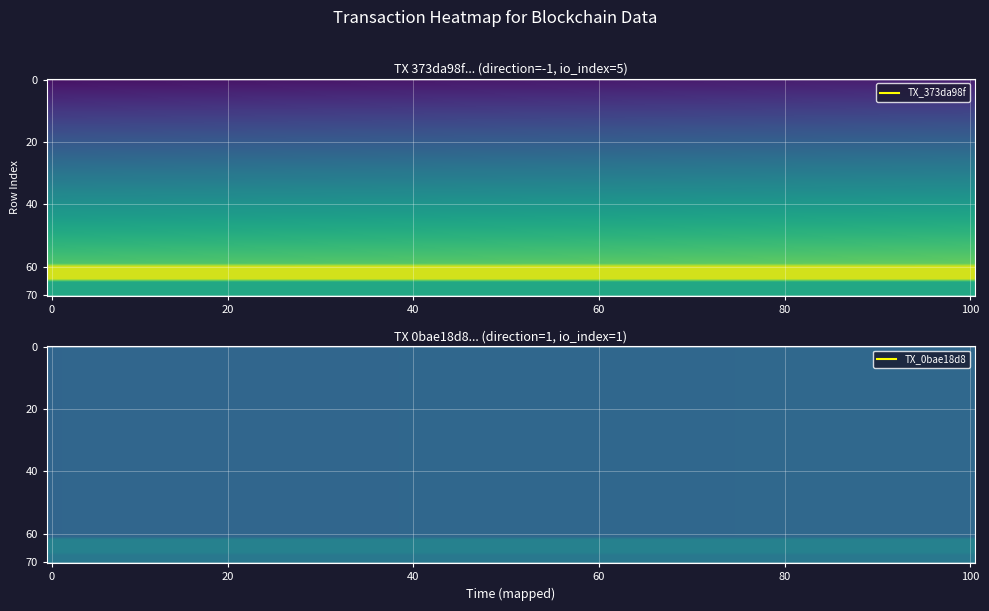

Is it true that 373da98f6982b1ae617ad13926f8c3a79fc2418 equals 3 at 1?

False